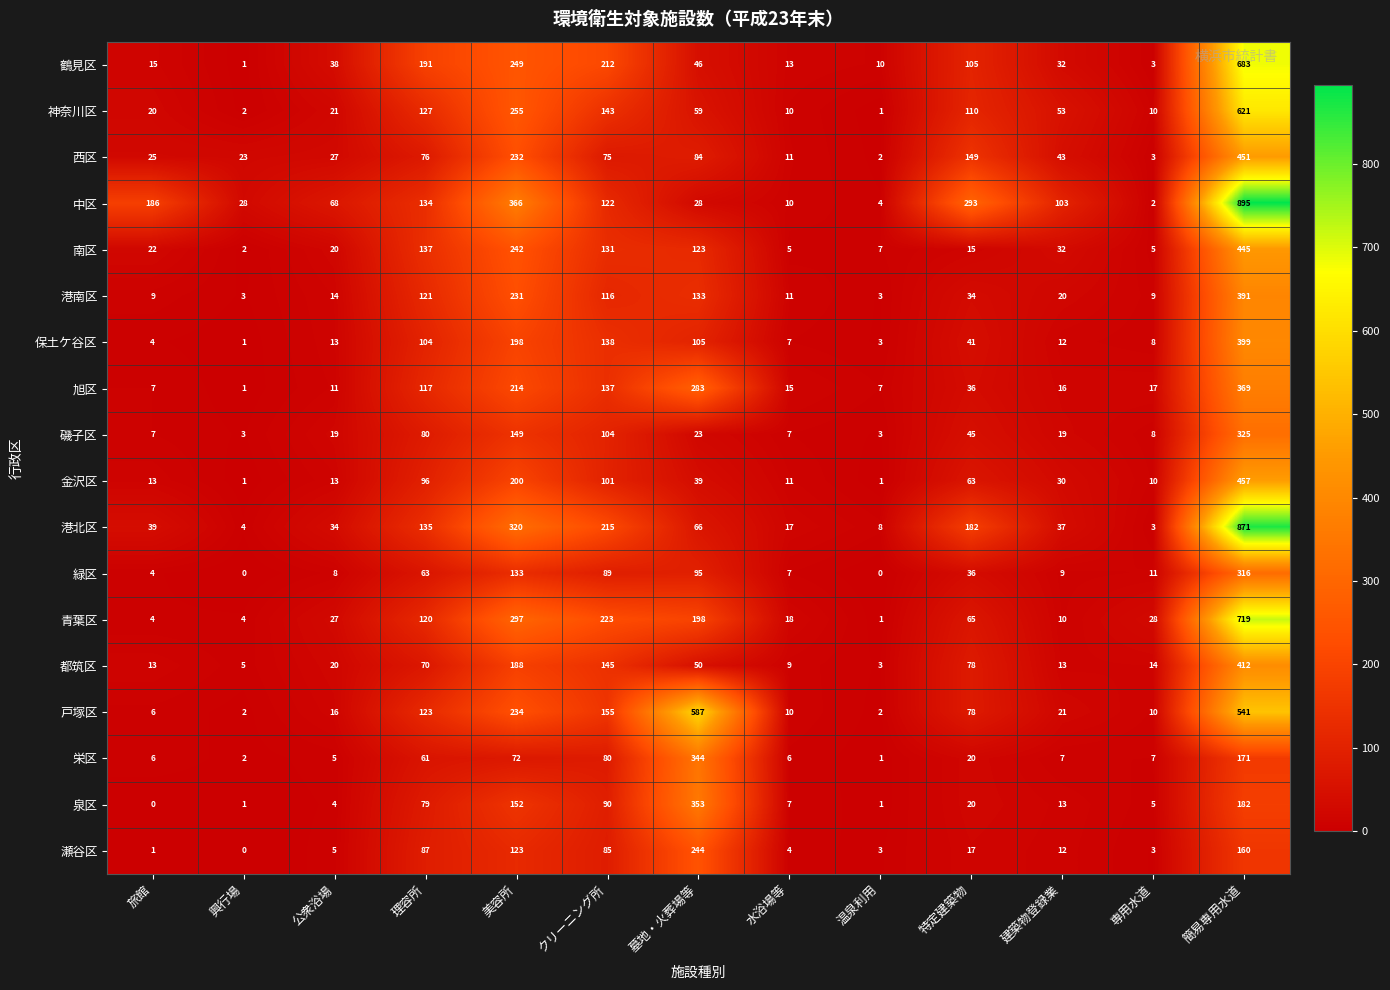

True or false: 鶴見区 has a value of 15 at 旅館.

True